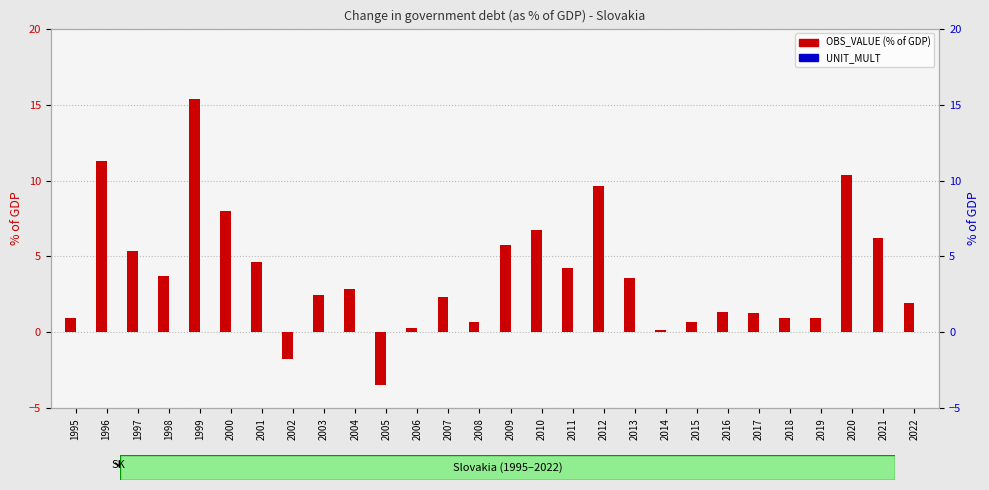

Count the number of data series in this chart.

2